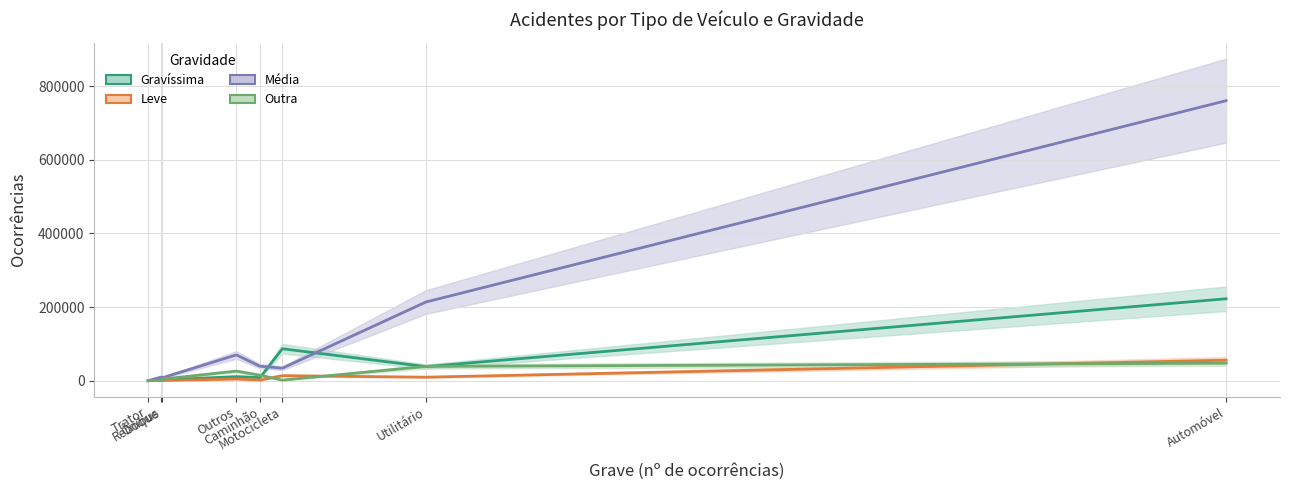

The value of Gravíssima at Motocicleta is 86785. True or false?

True